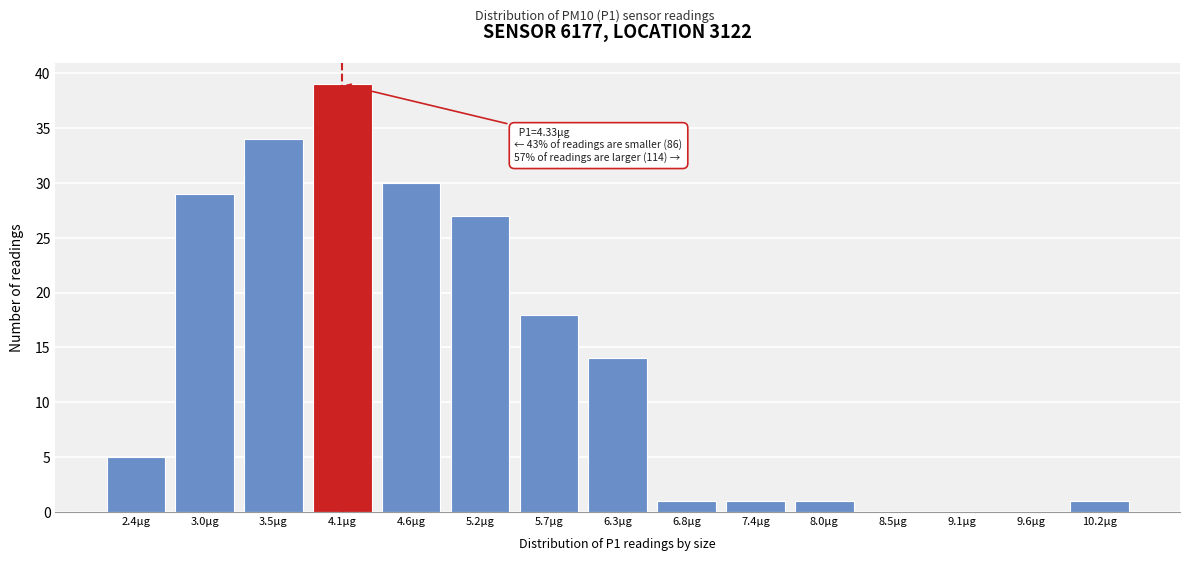

Reading left to right, extract all data points from this chart.

2.4µg=5	3.0µg=29	3.5µg=34	4.1µg=39	4.6µg=30	5.2µg=27	5.7µg=18	6.3µg=14	6.8µg=1	7.4µg=1	8.0µg=1	8.5µg=0	9.1µg=0	9.6µg=0	10.2µg=1